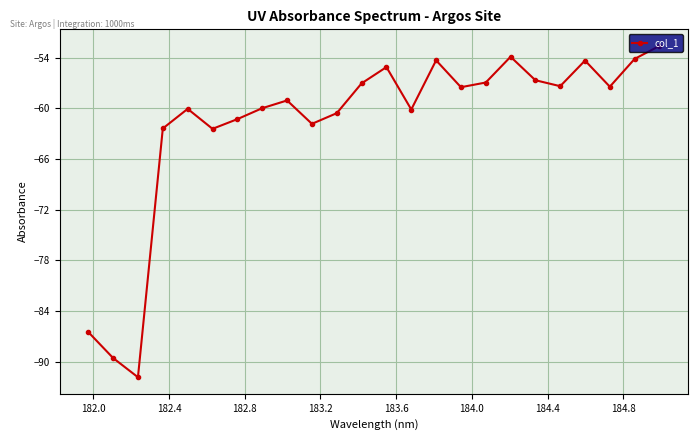

What is the maximum value shown in the chart?

-52.6